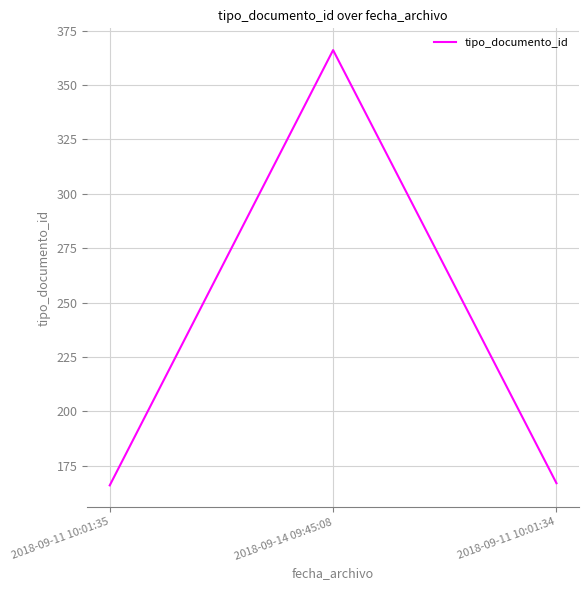

What is the average value?

233